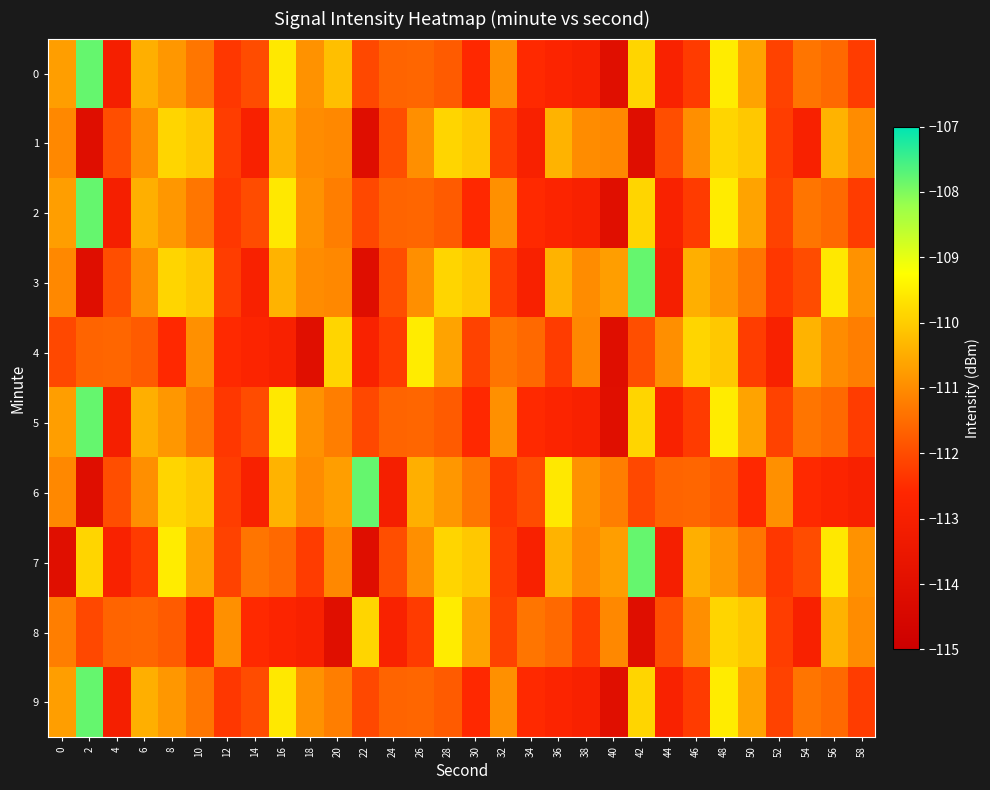

Reading left to right, extract all data points from this chart.

0: 0=-110.7	2=-107.8	4=-113.0	6=-110.4	8=-110.8	10=-111.3	12=-112.3	14=-112.0	16=-109.6	18=-110.9	20=-110.2	22=-112.1	24=-111.6	26=-111.6	28=-111.8	30=-112.5	32=-110.9	34=-112.5	36=-112.7	38=-112.9	40=-114.0	42=-109.9	44=-112.8	46=-112.3	48=-109.5	50=-110.6	52=-112.1	54=-111.3	56=-111.5	58=-112.2
1: 0=-111.1	2=-114.1	4=-112.0	6=-110.9	8=-109.9	10=-110.1	12=-112.2	14=-112.9	16=-110.4	18=-111.0	20=-111.1	22=-114.1	24=-112.0	26=-110.9	28=-109.9	30=-110.1	32=-112.2	34=-112.9	36=-110.4	38=-111.0	40=-111.1	42=-114.1	44=-112.0	46=-110.9	48=-109.9	50=-110.1	52=-112.2	54=-112.9	56=-110.4	58=-111.0
2: 0=-110.7	2=-107.8	4=-113.0	6=-110.4	8=-110.8	10=-111.3	12=-112.3	14=-112.0	16=-109.6	18=-110.9	20=-111.2	22=-112.1	24=-111.6	26=-111.6	28=-111.8	30=-112.5	32=-110.9	34=-112.5	36=-112.7	38=-112.9	40=-114.0	42=-109.9	44=-112.8	46=-112.3	48=-109.5	50=-110.6	52=-112.1	54=-111.3	56=-111.5	58=-112.2
3: 0=-111.1	2=-114.1	4=-112.0	6=-110.9	8=-109.9	10=-110.1	12=-112.2	14=-112.9	16=-110.4	18=-111.0	20=-111.1	22=-114.1	24=-112.0	26=-110.9	28=-109.9	30=-110.1	32=-112.2	34=-112.9	36=-110.4	38=-111.0	40=-110.7	42=-107.8	44=-113.0	46=-110.4	48=-110.8	50=-111.3	52=-112.3	54=-112.0	56=-109.6	58=-110.9
4: 0=-112.1	2=-111.6	4=-111.6	6=-111.8	8=-112.5	10=-110.9	12=-112.5	14=-112.7	16=-112.9	18=-114.0	20=-109.9	22=-112.8	24=-112.3	26=-109.5	28=-110.6	30=-112.1	32=-111.3	34=-111.5	36=-112.2	38=-111.1	40=-114.1	42=-112.0	44=-110.9	46=-109.9	48=-110.1	50=-112.2	52=-112.9	54=-110.4	56=-111.0	58=-111.2
5: 0=-110.7	2=-107.8	4=-113.0	6=-110.4	8=-110.8	10=-111.3	12=-112.3	14=-112.0	16=-109.6	18=-110.9	20=-111.2	22=-112.1	24=-111.6	26=-111.6	28=-111.8	30=-112.5	32=-110.9	34=-112.5	36=-112.7	38=-112.9	40=-114.0	42=-109.9	44=-112.8	46=-112.3	48=-109.5	50=-110.6	52=-112.1	54=-111.3	56=-111.5	58=-112.2
6: 0=-111.1	2=-114.1	4=-112.0	6=-110.9	8=-109.9	10=-110.1	12=-112.2	14=-112.9	16=-110.4	18=-111.0	20=-110.7	22=-107.8	24=-113.0	26=-110.4	28=-110.8	30=-111.3	32=-112.3	34=-112.0	36=-109.6	38=-110.9	40=-111.2	42=-112.1	44=-111.6	46=-111.6	48=-111.8	50=-112.5	52=-110.9	54=-112.5	56=-112.7	58=-112.9
7: 0=-114.0	2=-109.9	4=-112.8	6=-112.3	8=-109.5	10=-110.6	12=-112.1	14=-111.3	16=-111.5	18=-112.2	20=-111.1	22=-114.1	24=-112.0	26=-110.9	28=-109.9	30=-110.1	32=-112.2	34=-112.9	36=-110.4	38=-111.0	40=-110.7	42=-107.8	44=-113.0	46=-110.4	48=-110.8	50=-111.3	52=-112.3	54=-112.0	56=-109.6	58=-110.9
8: 0=-111.2	2=-112.1	4=-111.6	6=-111.6	8=-111.8	10=-112.5	12=-110.9	14=-112.5	16=-112.7	18=-112.9	20=-114.0	22=-109.9	24=-112.8	26=-112.3	28=-109.5	30=-110.6	32=-112.1	34=-111.3	36=-111.5	38=-112.2	40=-111.1	42=-114.1	44=-112.0	46=-110.9	48=-109.9	50=-110.1	52=-112.2	54=-112.9	56=-110.4	58=-111.0
9: 0=-110.7	2=-107.8	4=-113.0	6=-110.4	8=-110.8	10=-111.3	12=-112.3	14=-112.0	16=-109.6	18=-110.9	20=-111.2	22=-112.1	24=-111.6	26=-111.6	28=-111.8	30=-112.5	32=-110.9	34=-112.5	36=-112.7	38=-112.9	40=-114.0	42=-109.9	44=-112.8	46=-112.3	48=-109.5	50=-110.6	52=-112.1	54=-111.3	56=-111.5	58=-112.2